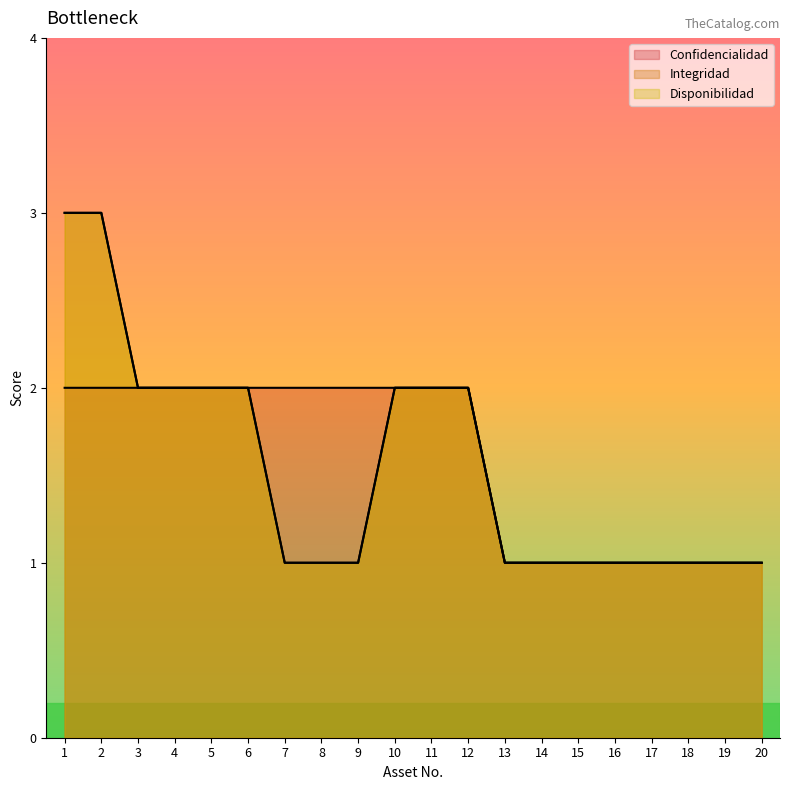

Is the value of Confidencialidad at 7 greater than the value of Integridad at 4?

No